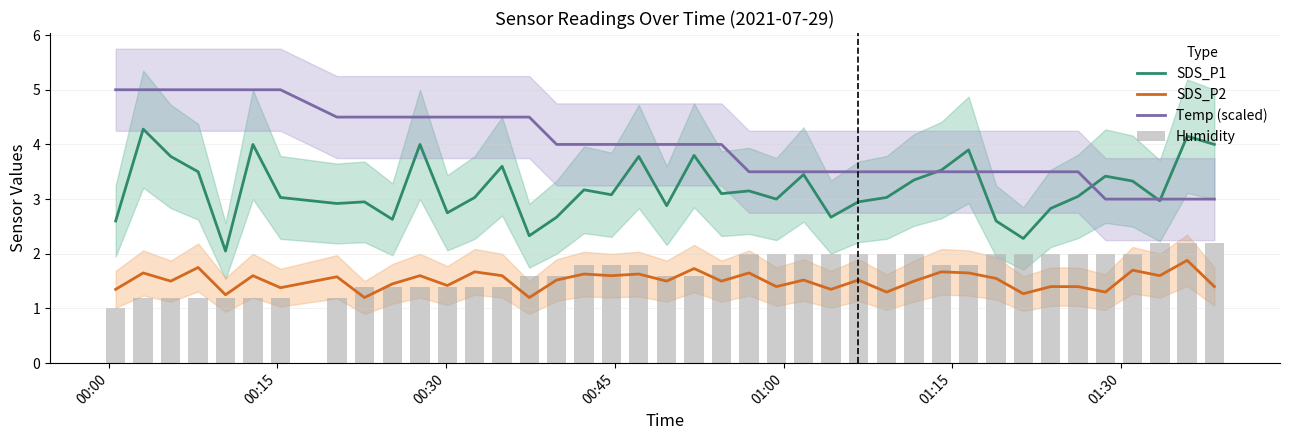

What is the maximum value for SDS_P1?

4.3